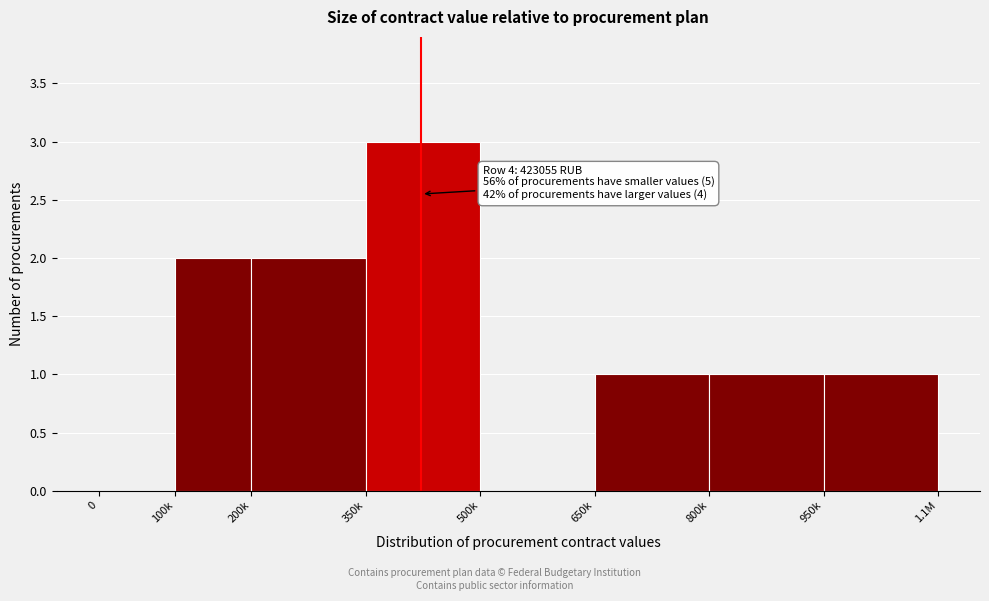

Reading right to left, list all the values displayed in this chart.

950k=1	800k=1	650k=1	500k=0	350k=3	200k=2	100k=2	0=0